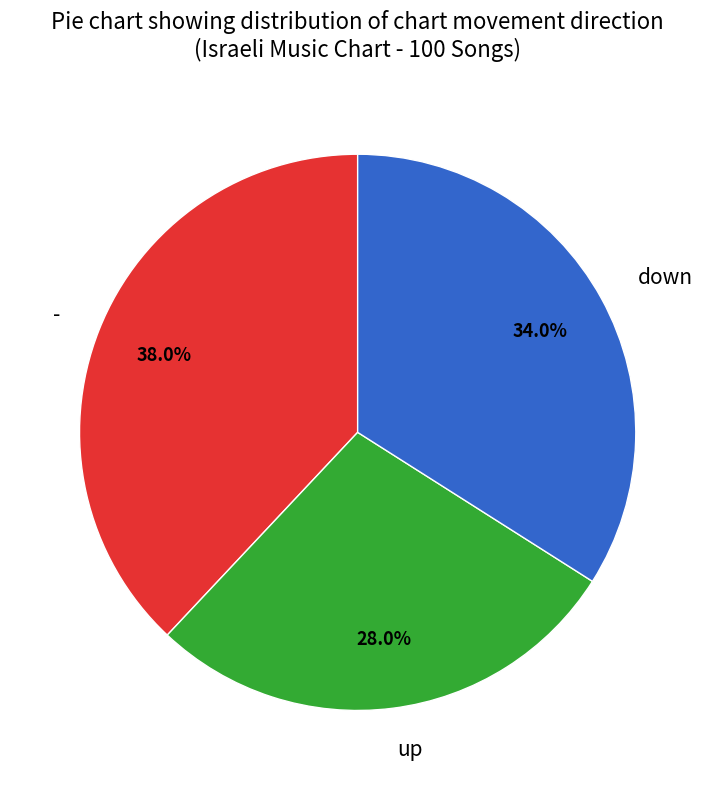

To the nearest percent, what is the difference between the largest and smallest slice percentages?

10%